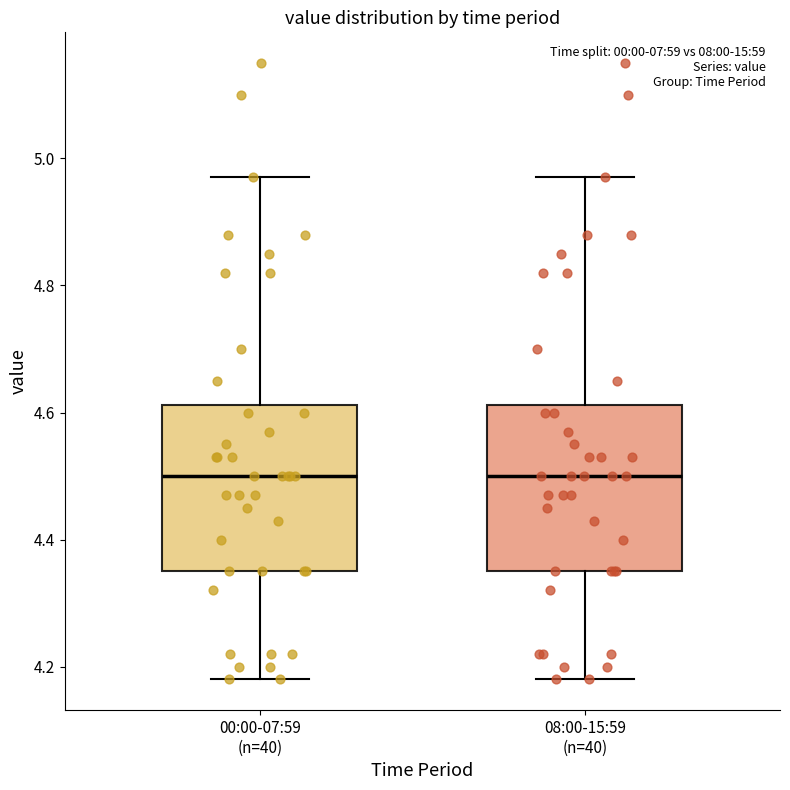

Reading left to right, read every box against the y-axis: the position of its median line, the range the box covers, and the ends of its whiskers. The values are not printed on the chart, so give them approximately, as read against the axis.

00:00-07:59 (n=40): median 4.50, box 4.36 to 4.62, whiskers 4.18 to 4.98
08:00-15:59 (n=40): median 4.50, box 4.36 to 4.62, whiskers 4.18 to 4.98